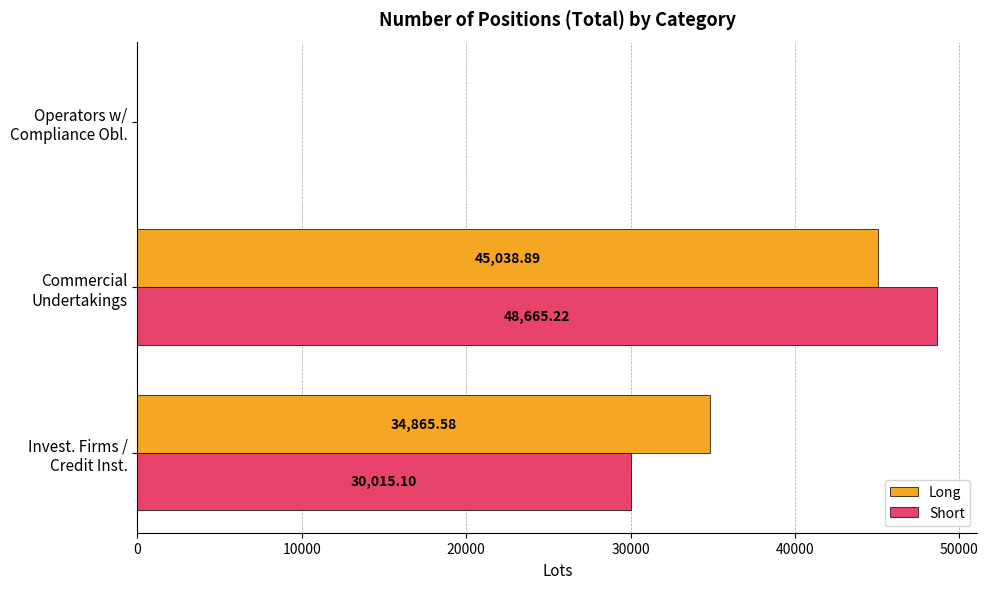

What is the sum of all Short values?

78680.3